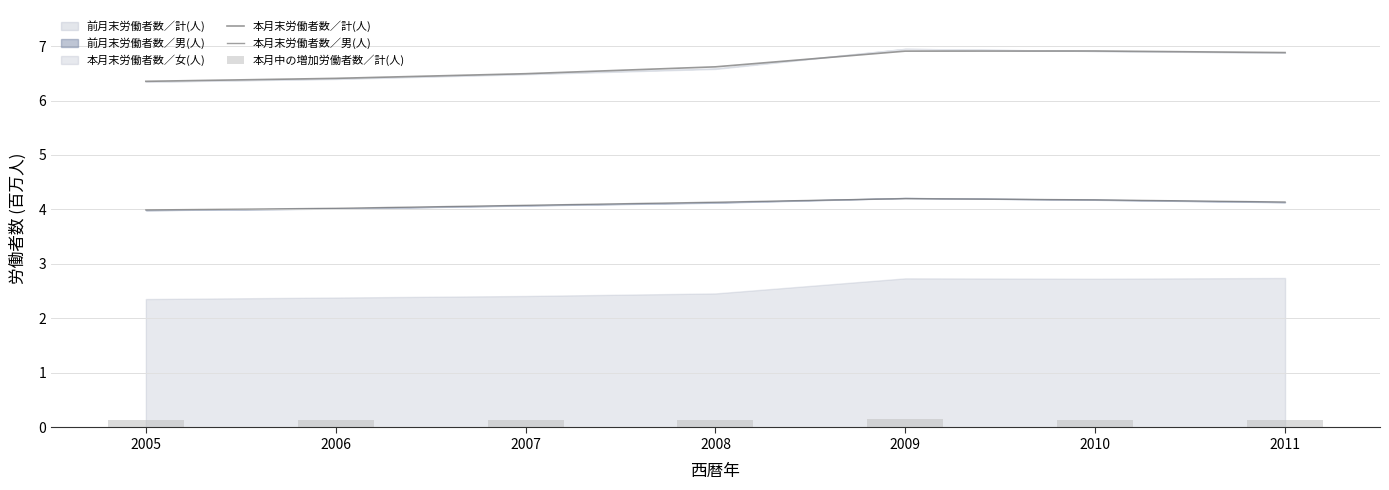

Between 2010 and 2009, which is larger?

2010